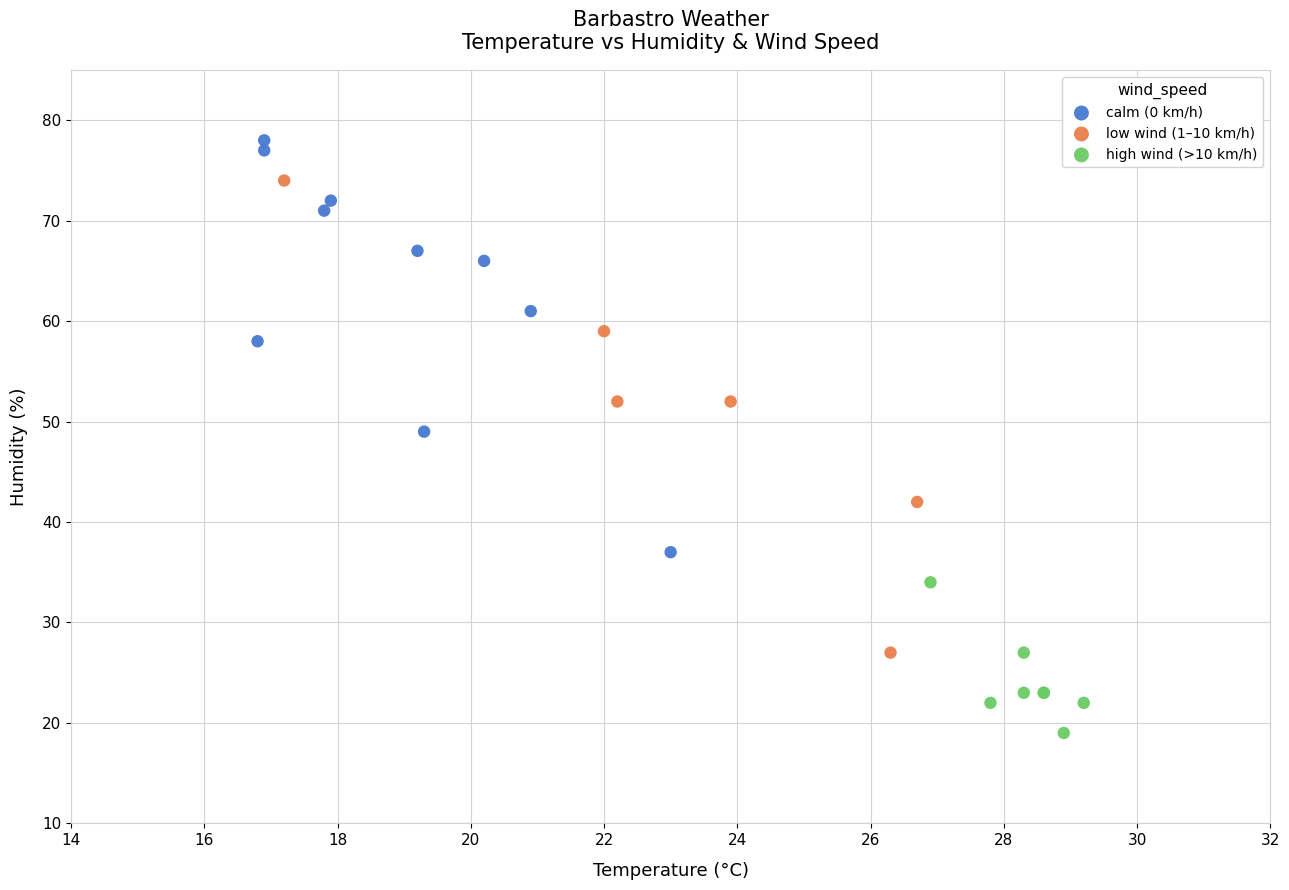

Which series contains the highest Y value?

calm (0 km/h)